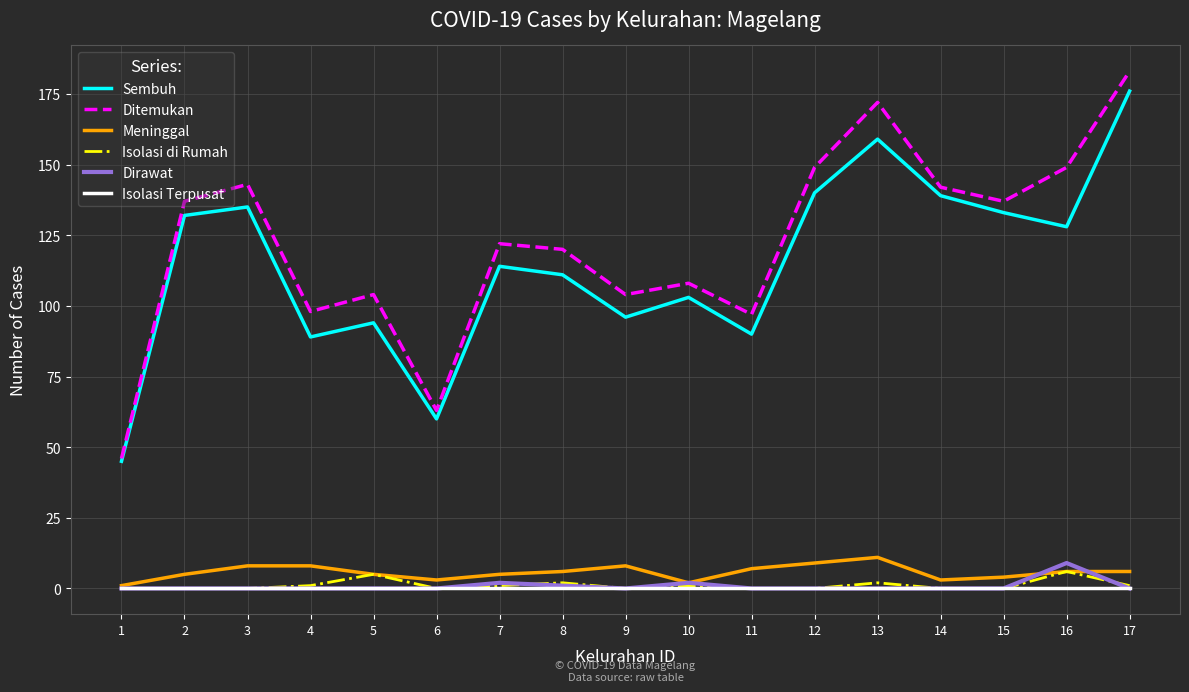

Between 4 and 16, which series saw the biggest shift?

Ditemukan